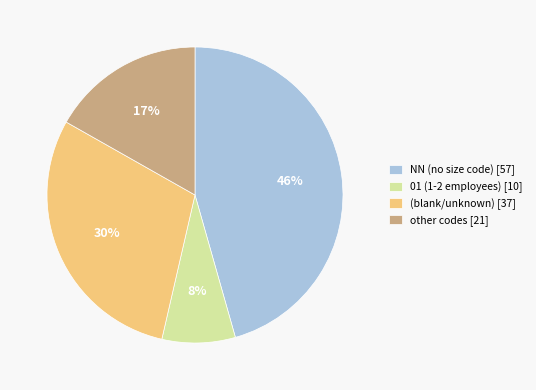

What is the largest slice in the pie chart?

NN (no size code) [57]